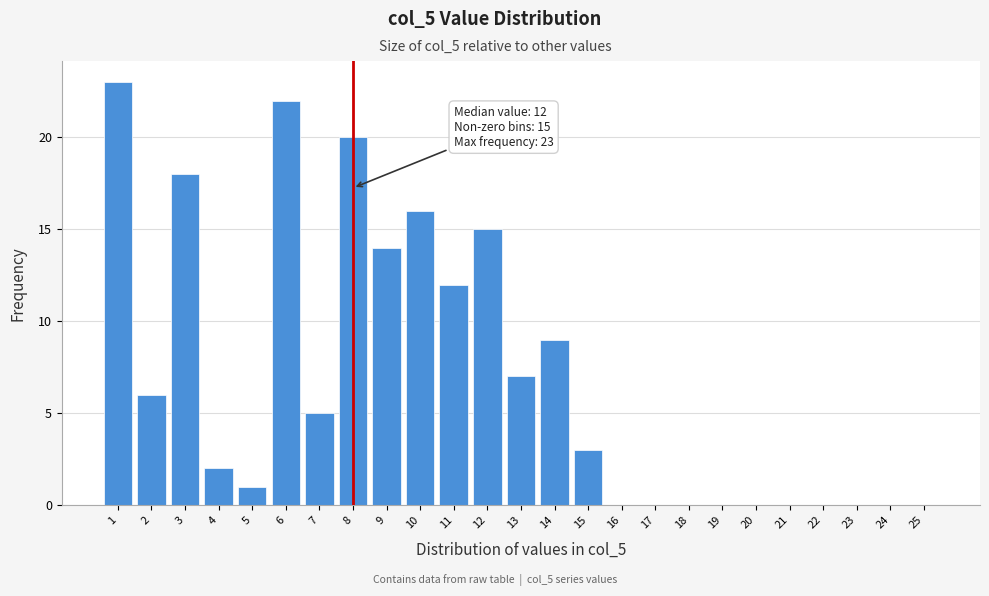

Reading right to left, extract all data points from this chart.

25=0	24=0	23=0	22=0	21=0	20=0	19=0	18=0	17=0	16=0	15=3	14=9	13=7	12=15	11=12	10=16	9=14	8=20	7=5	6=22	5=1	4=2	3=18	2=6	1=23